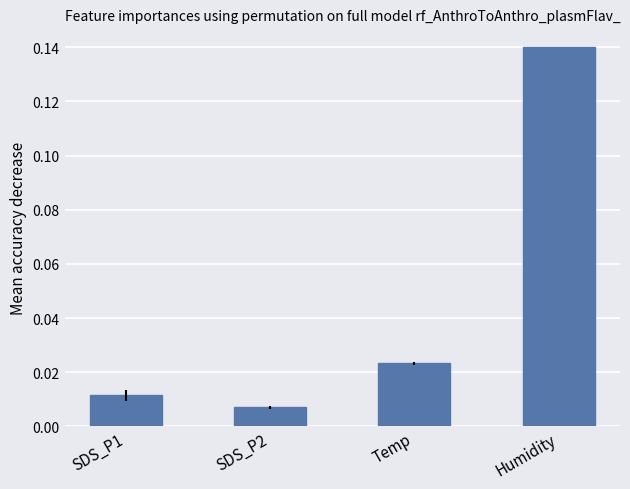

What is the label of the 2nd bar from the right?

Temp